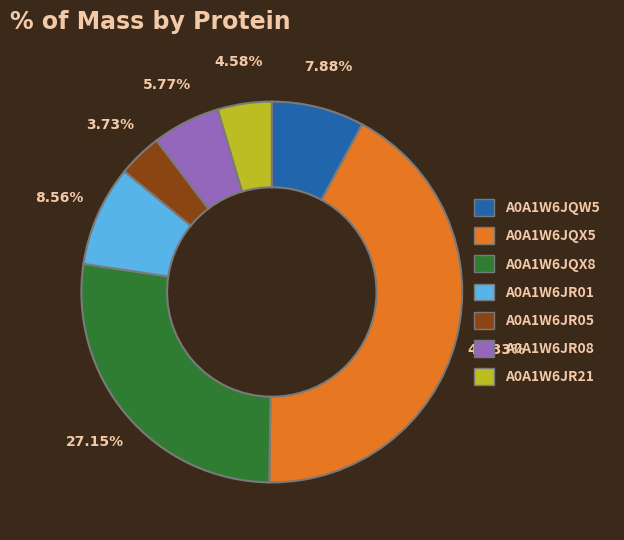

Is there a majority slice in this chart?

No